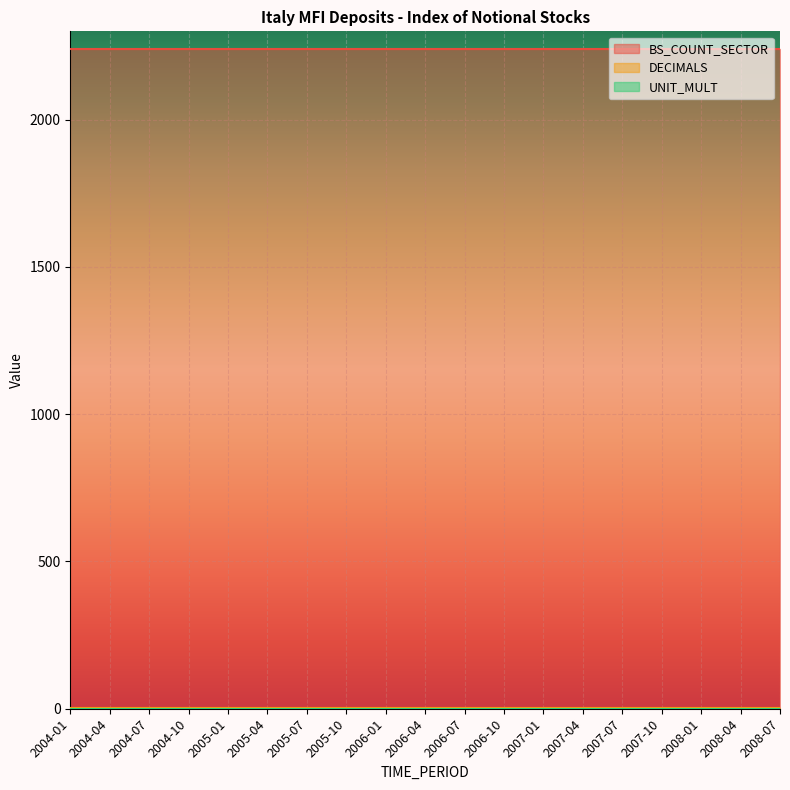

At which category is the sum across all series the highest?

2004-01